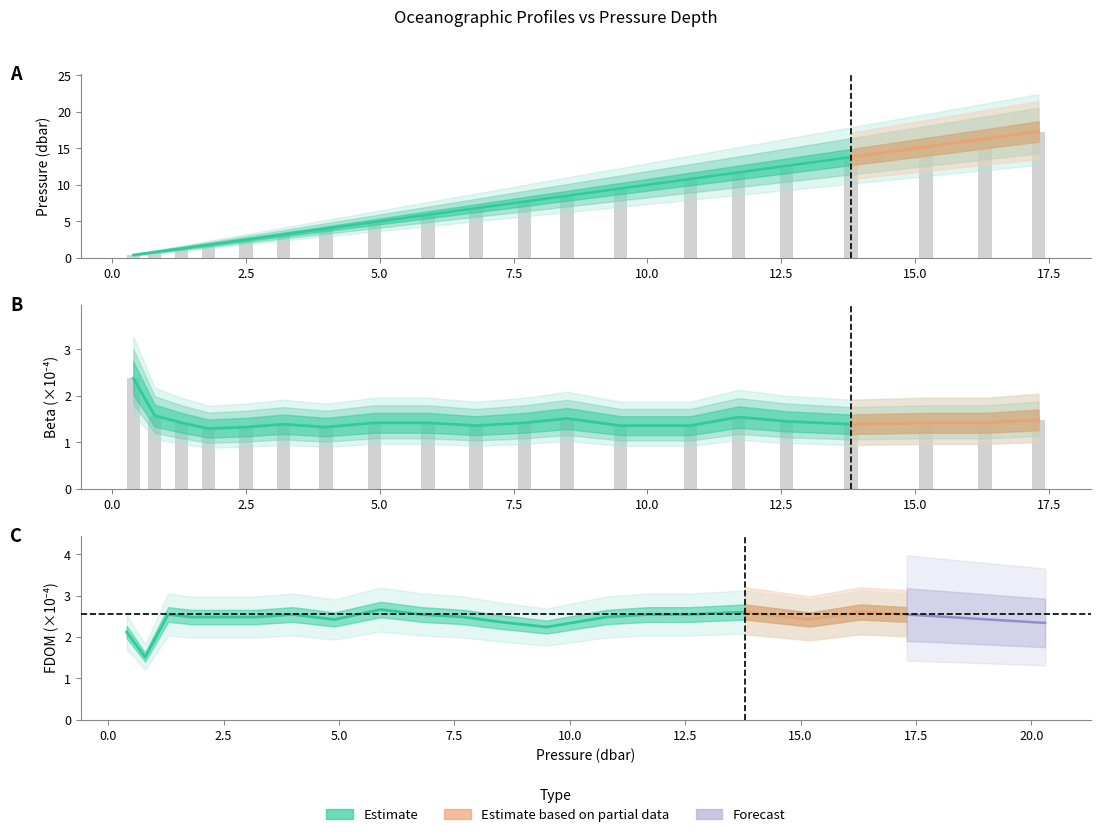

The value of p at 4.0 is 1.3. True or false?

False